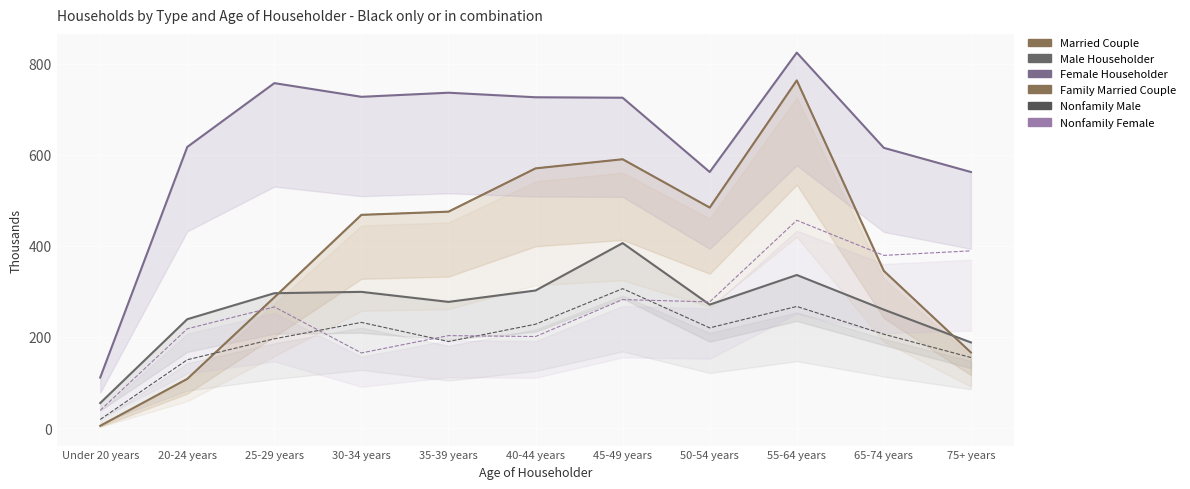

At which label does Family Married Couple reach its peak?

55-64 years